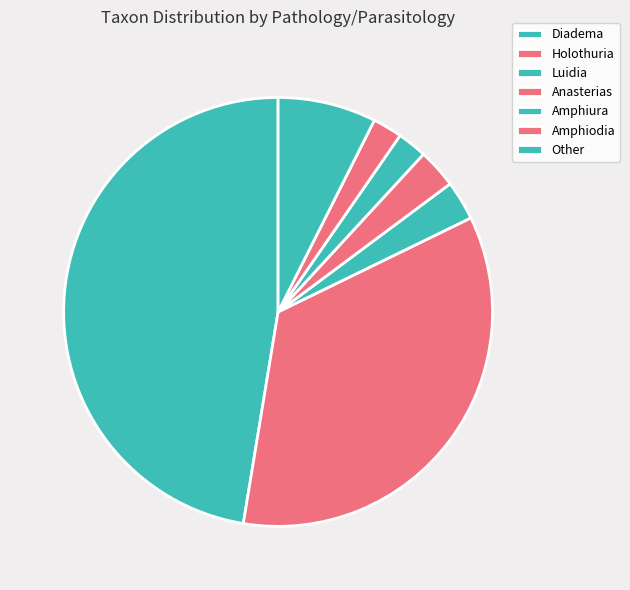

How many slices are in this pie chart?

7